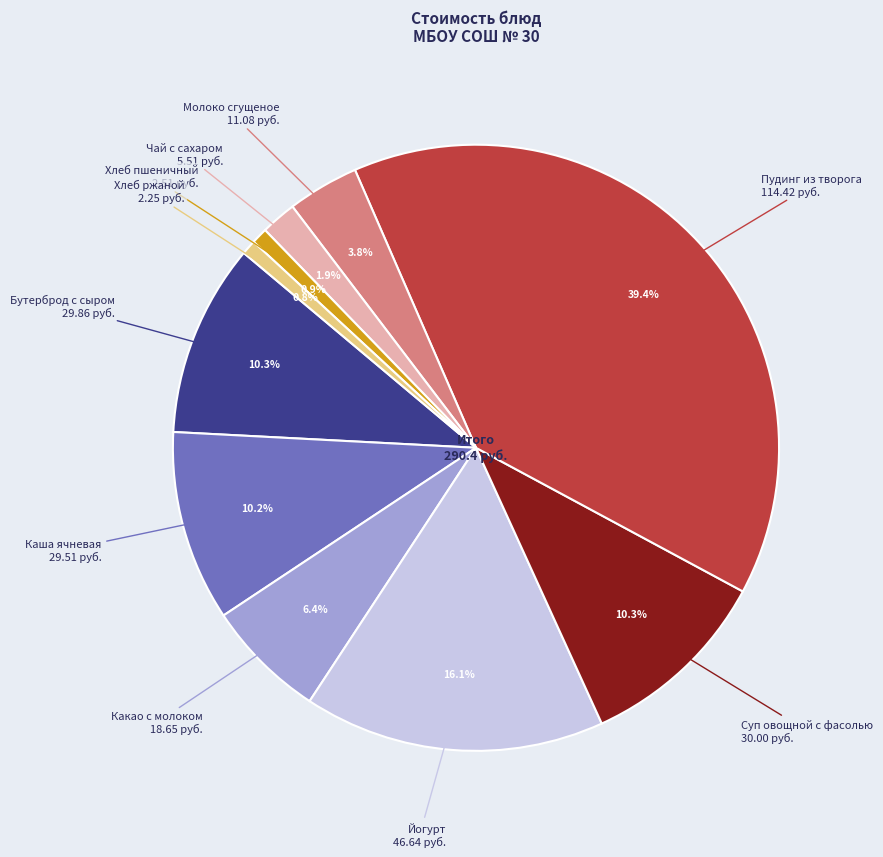

Count the number of slices in the pie.

10